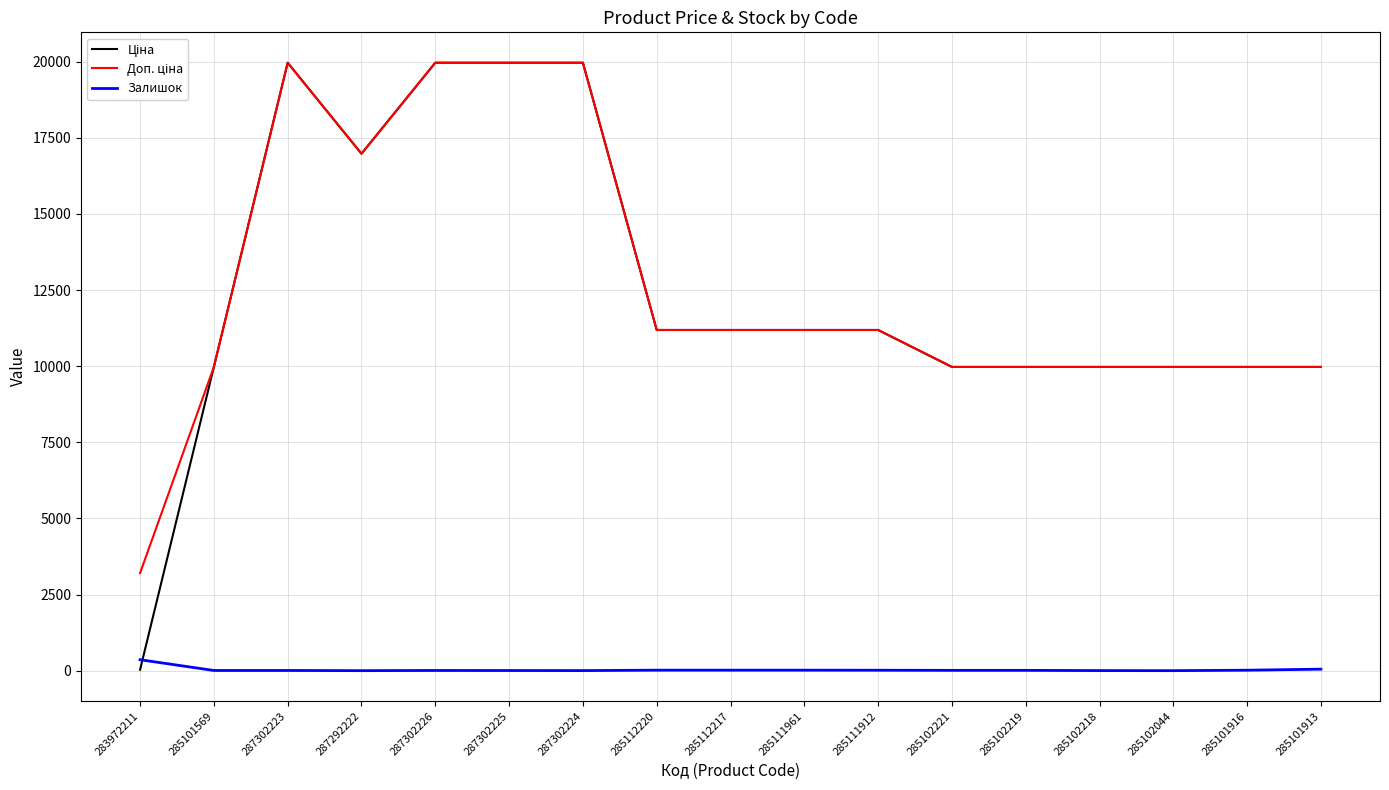

What is the greatest value displayed?

19964.2